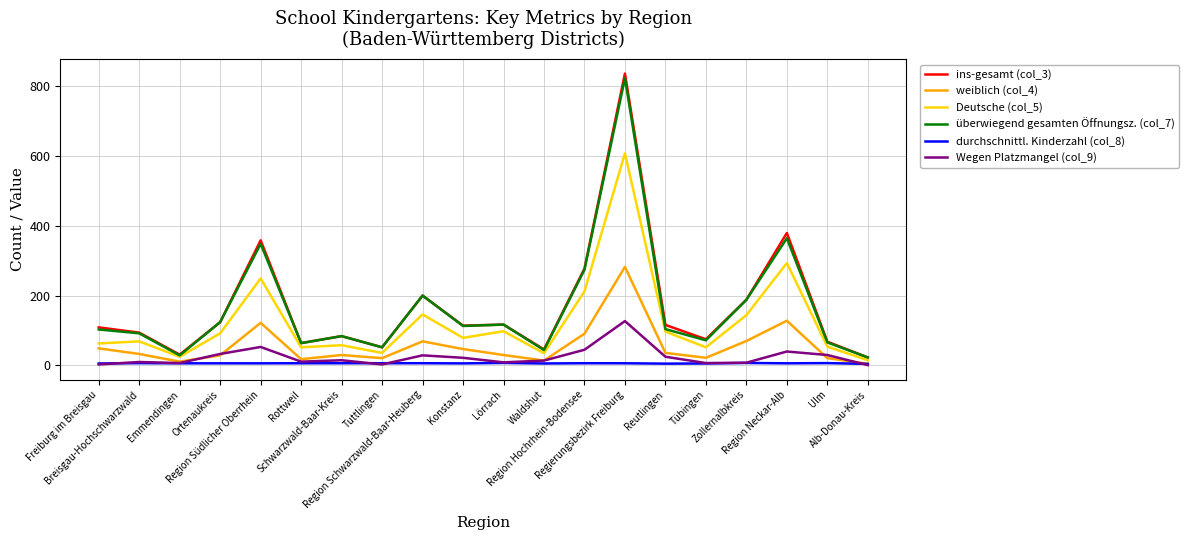

Which series has the widest spread of values?

ins-gesamt (col_3)